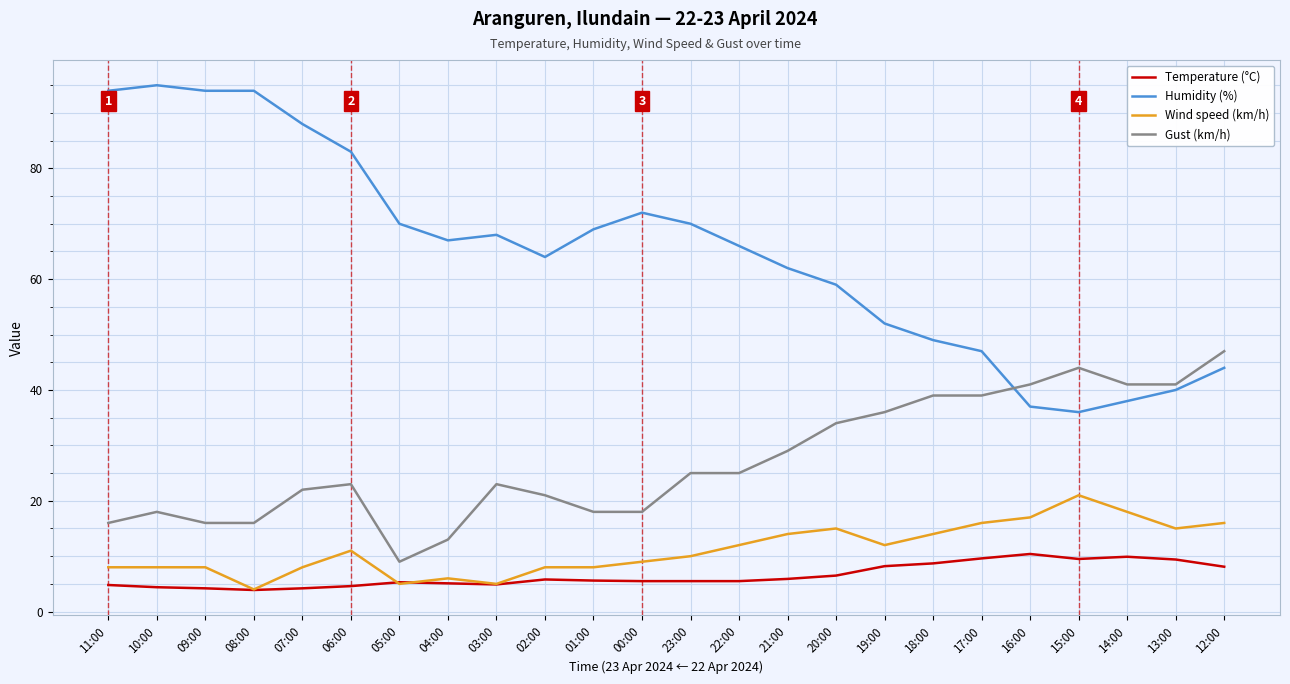

How many times do Humidity (%) and Gust (km/h) cross each other?

1